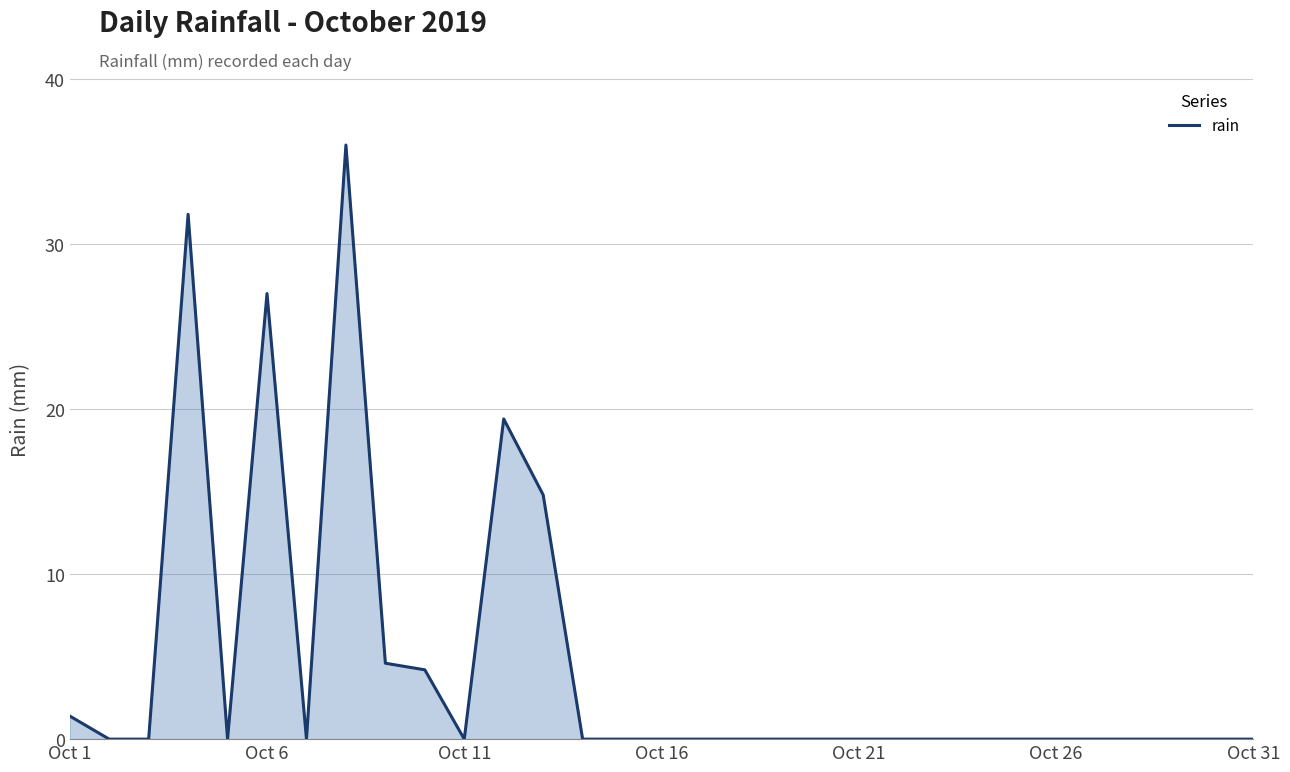

What is the difference between the maximum and minimum values?

36.0